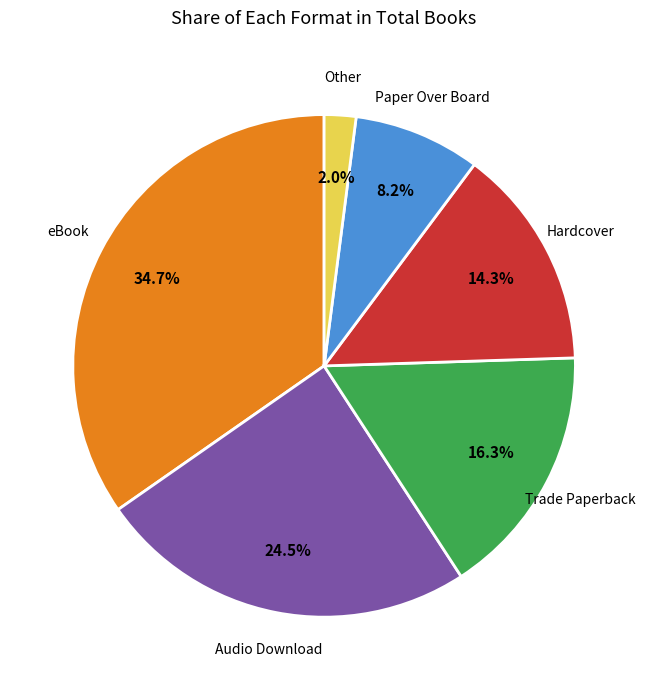

Rank the categories by value from highest to lowest.

eBook, Audio Download, Trade Paperback, Hardcover, Paper Over Board, Other